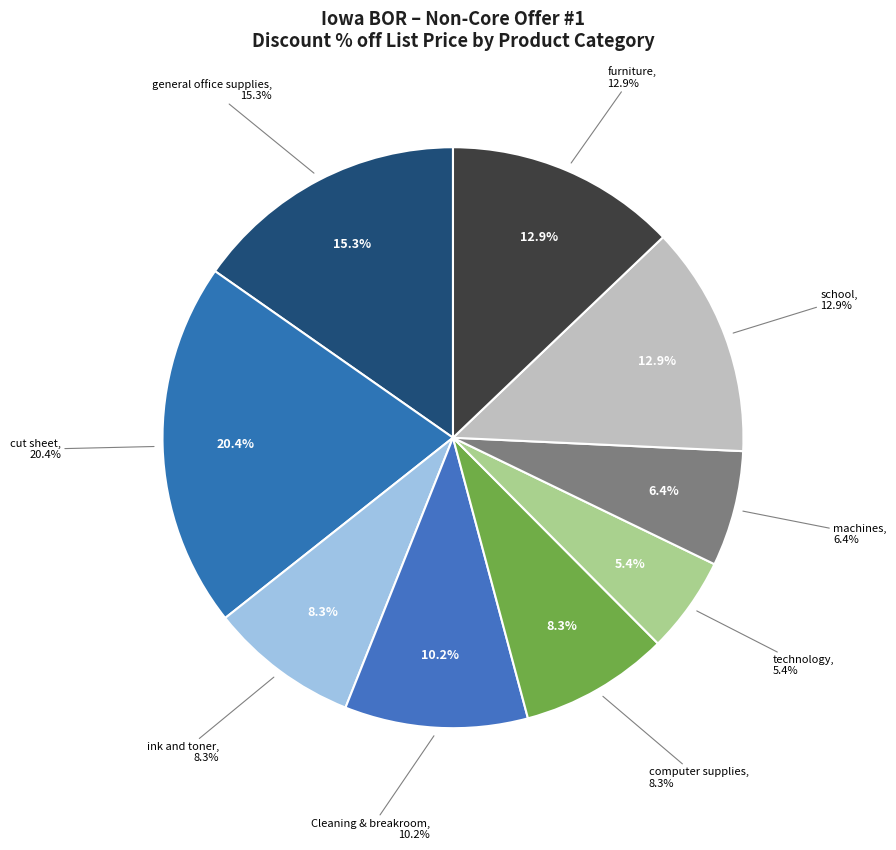

How much of the chart is everything except school?

87.1%